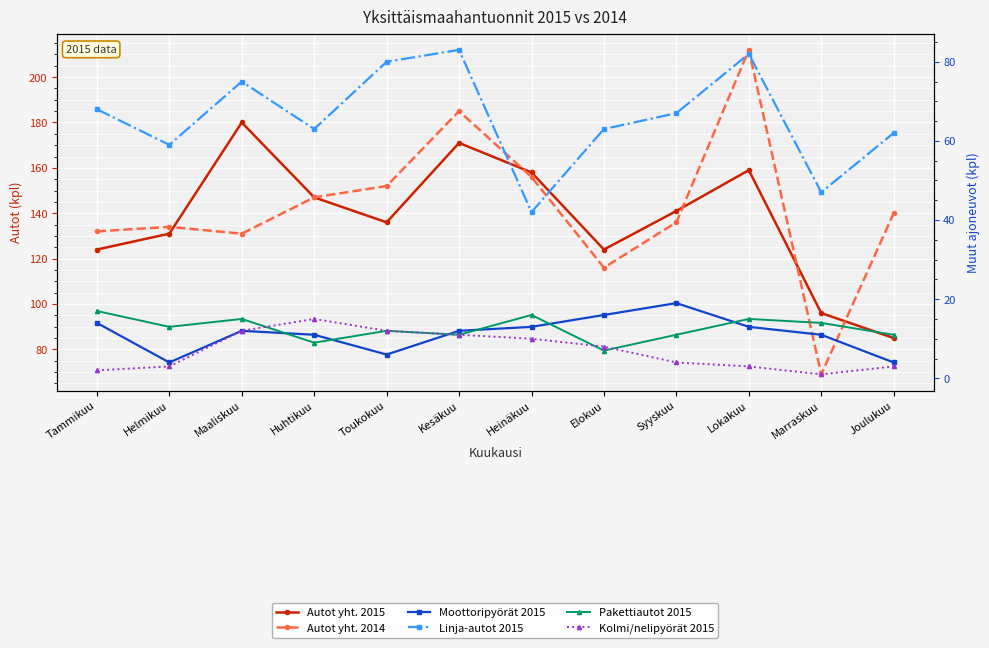

What is the label of the 4th point from the left?

Huhtikuu